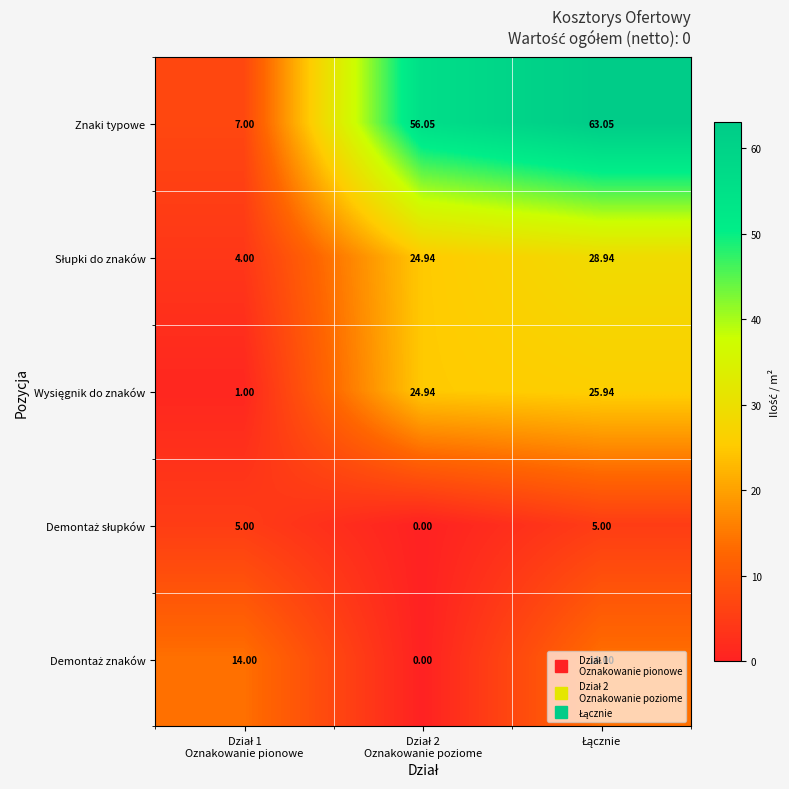

Which series has the largest total across all categories?

Znaki typowe